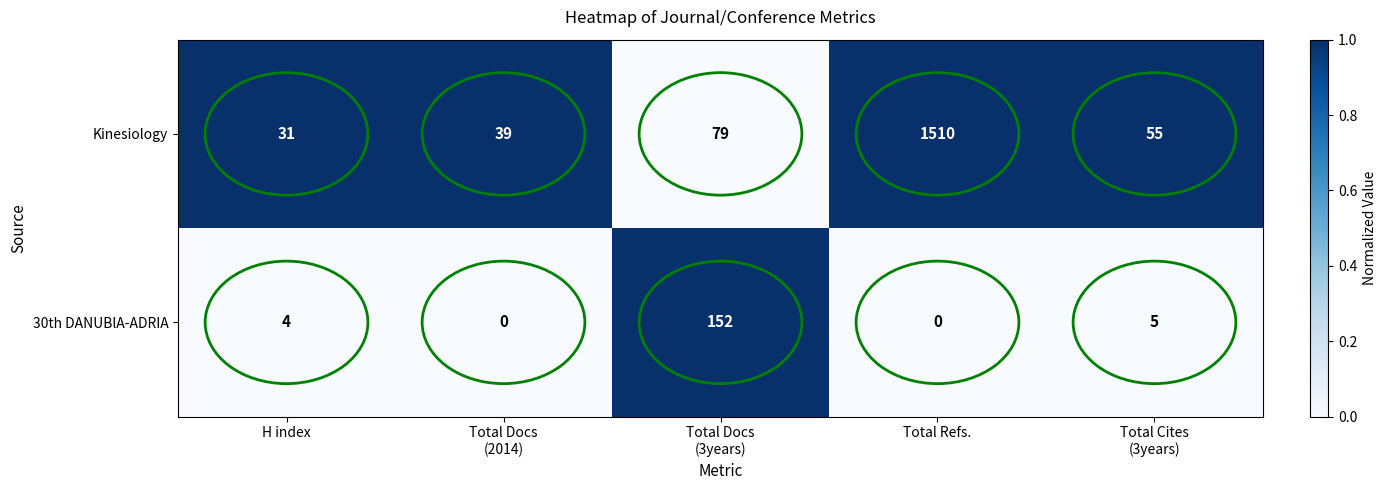

What is the difference between the second highest and second lowest values in the Kinesiology series?

40